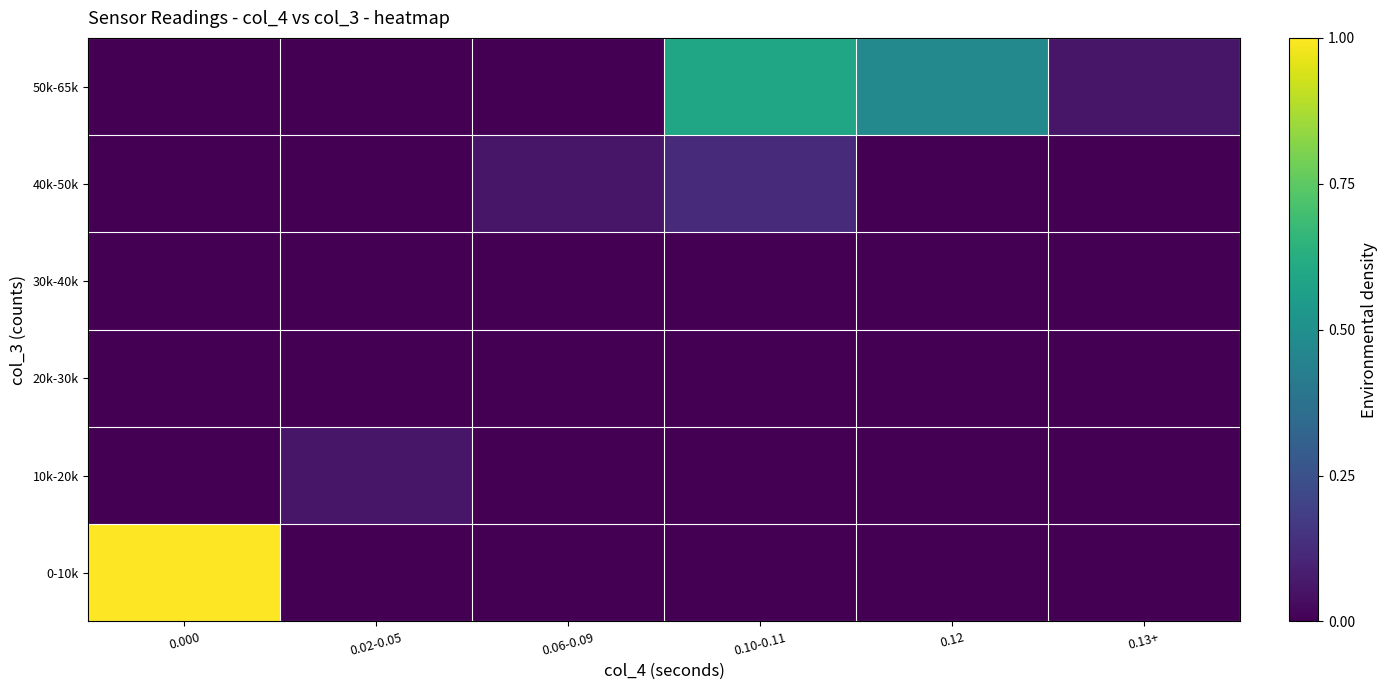

Between 0.06-0.09 and 0.13+, which is larger?

0.06-0.09